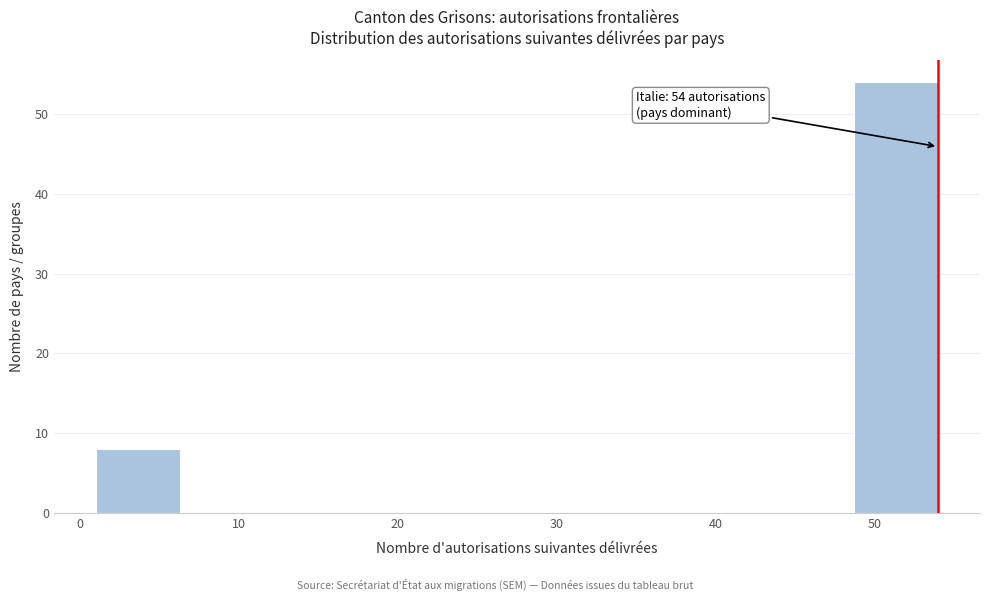

Over which range of the x-axis is the bar tallest?

48.7 to 54.0